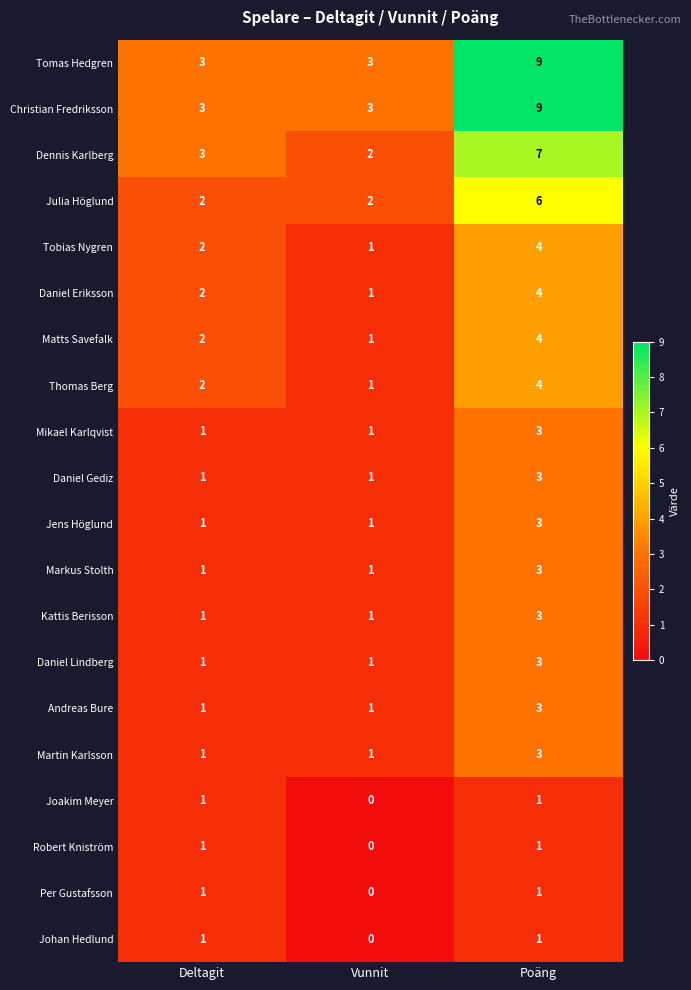

True or false: Julia Höglund has a value of 2 at Vunnit.

True